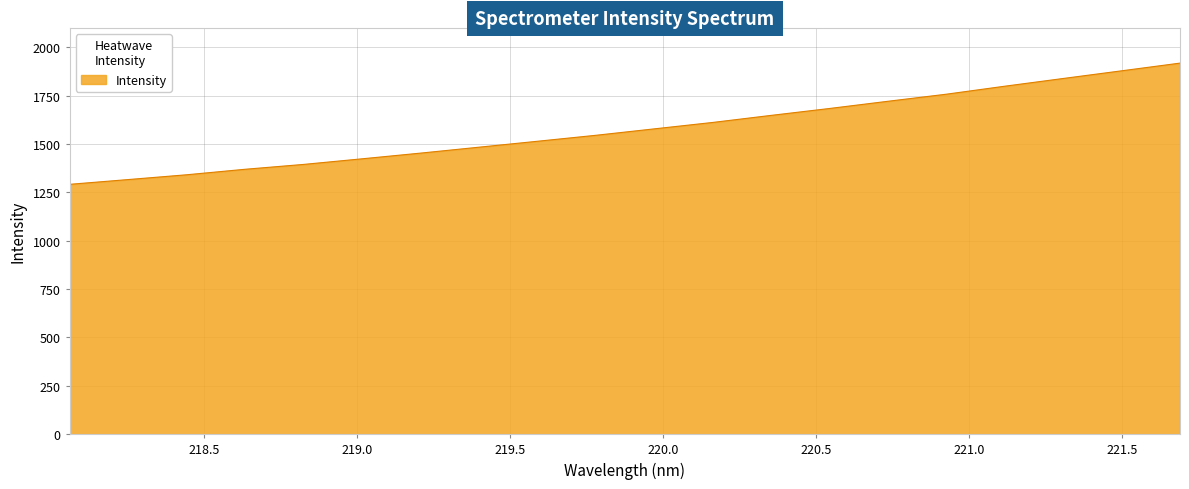

What is the difference between the maximum and minimum values?

626.7